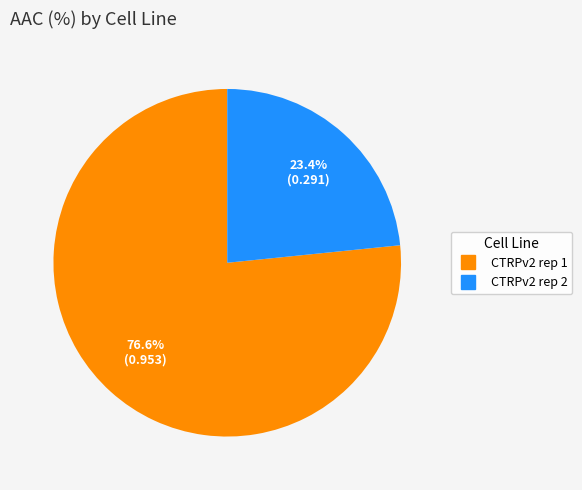

Is it true that CTRPv2 rep 2 is 23% of the pie?

True